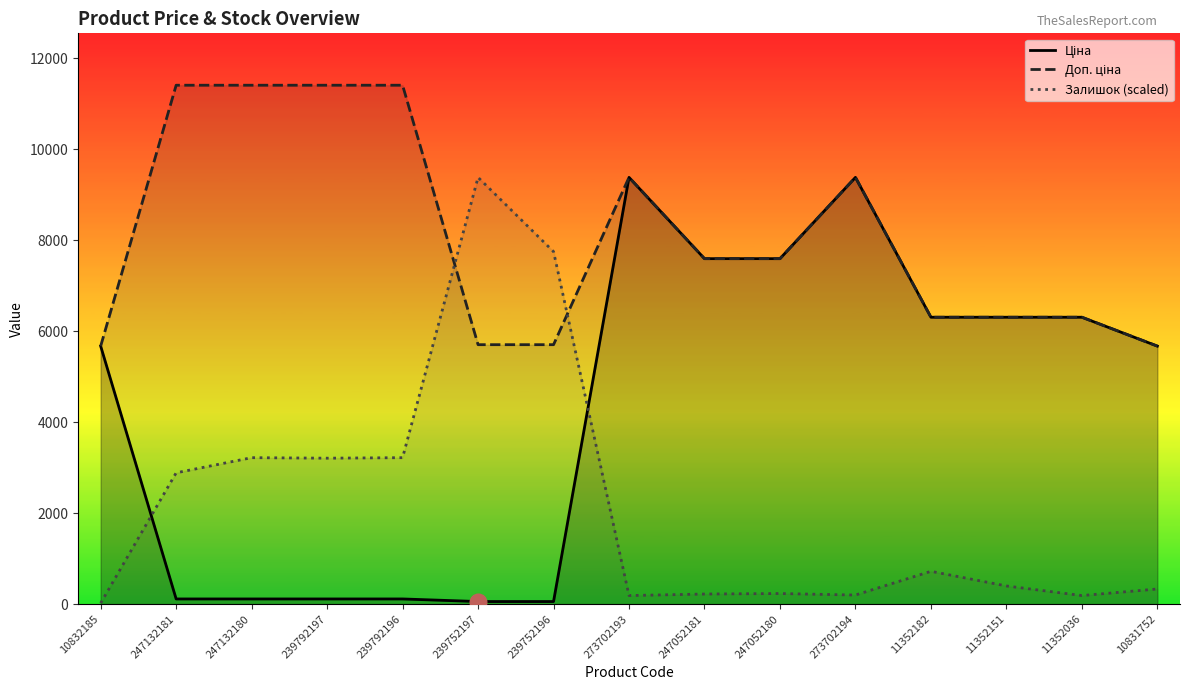

Which category has the highest value in the Ціна series?

273702193